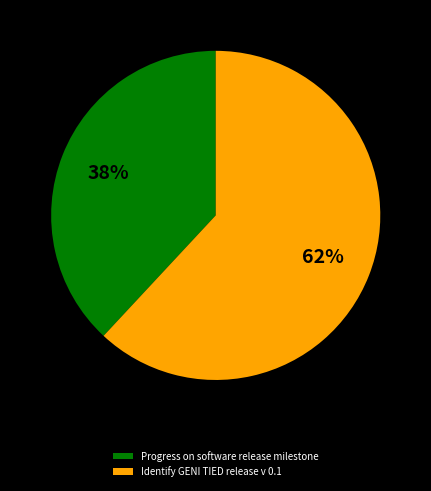

To the nearest percent, what is the difference between the largest and smallest slice percentages?

24%